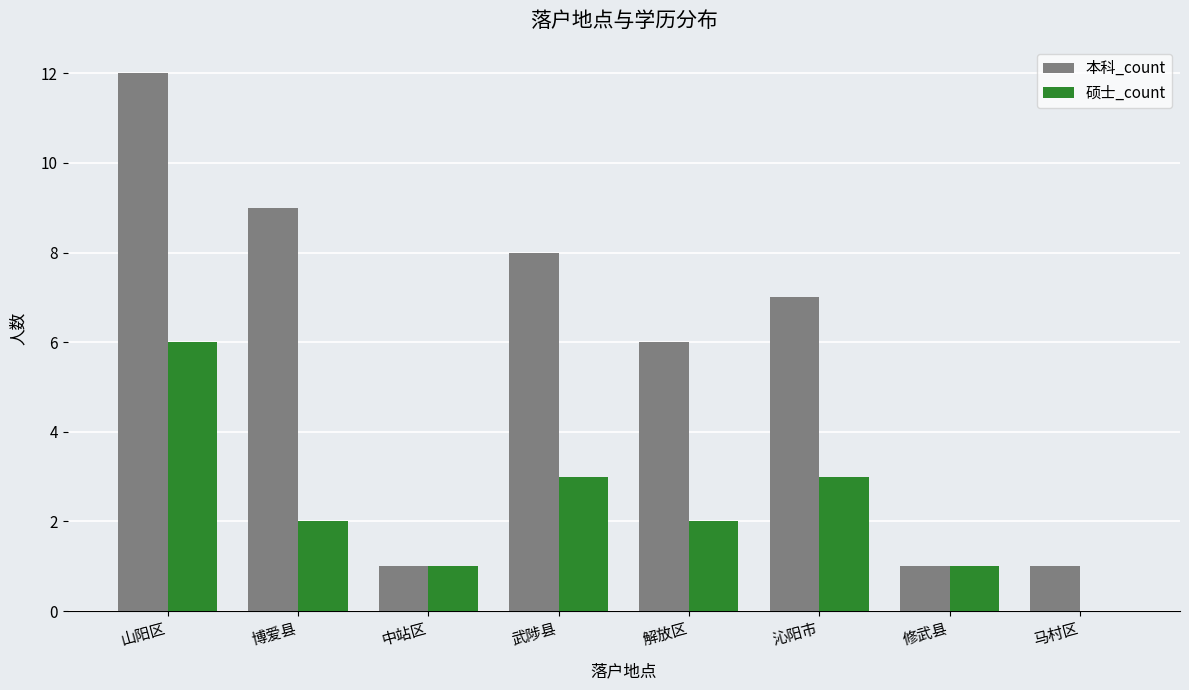

Reading left to right, transcribe all the data shown in this chart.

本科_count: 山阳区=12	博爱县=9	中站区=1	武陟县=8	解放区=6	沁阳市=7	修武县=1	马村区=1
硕士_count: 山阳区=6	博爱县=2	中站区=1	武陟县=3	解放区=2	沁阳市=3	修武县=1	马村区=0